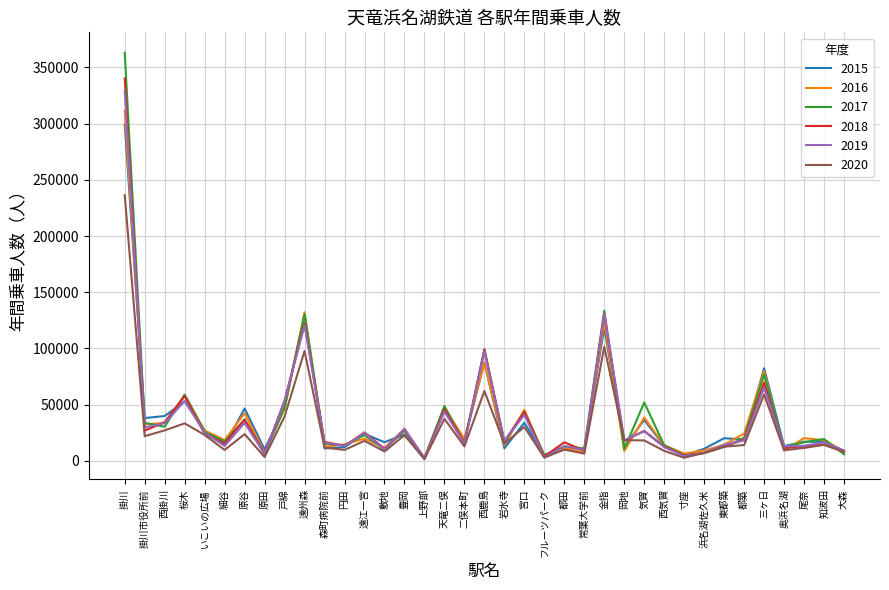

Which series has the widest spread of values?

2017